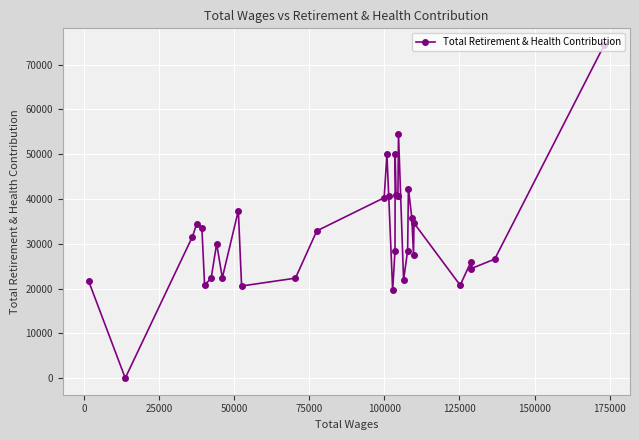

What is the maximum value shown in the chart?

74406.1